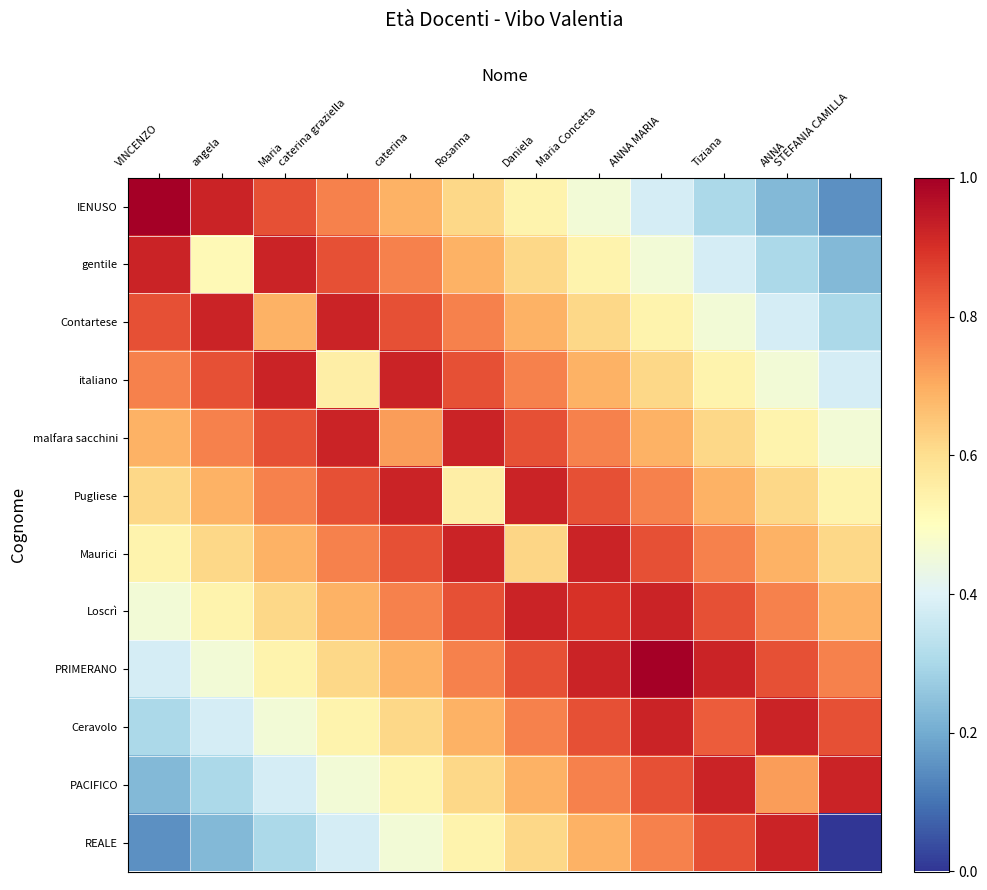

At how many categories does at least one series exceed 48?

2